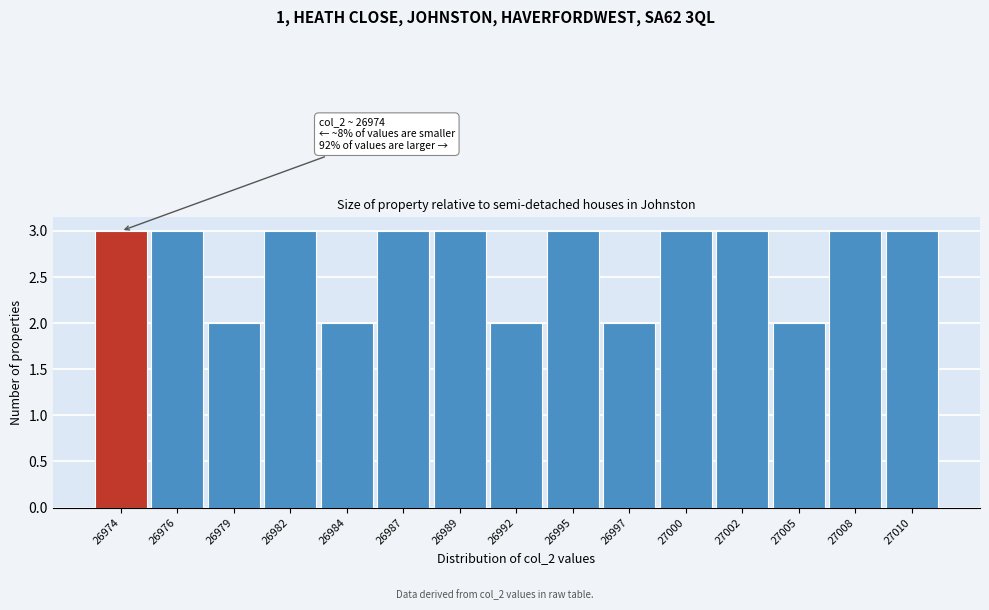

Reading right to left, transcribe all the data shown in this chart.

27010=3	27008=3	27005=2	27002=3	27000=3	26997=2	26995=3	26992=2	26989=3	26987=3	26984=2	26982=3	26979=2	26976=3	26974=3